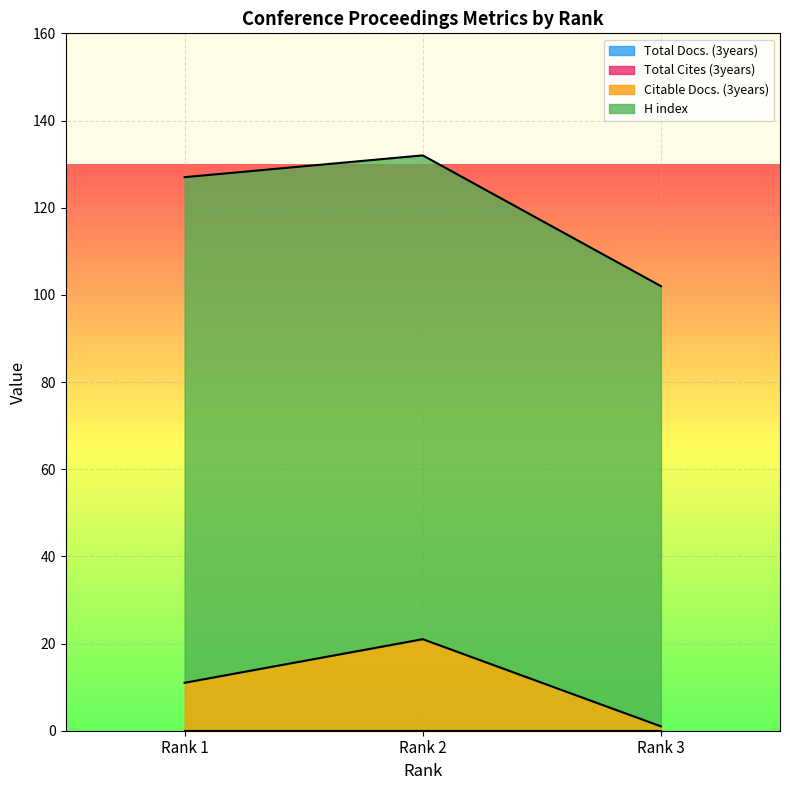

Where is Total Docs. (3years) nearest to the value 0?

Rank 1